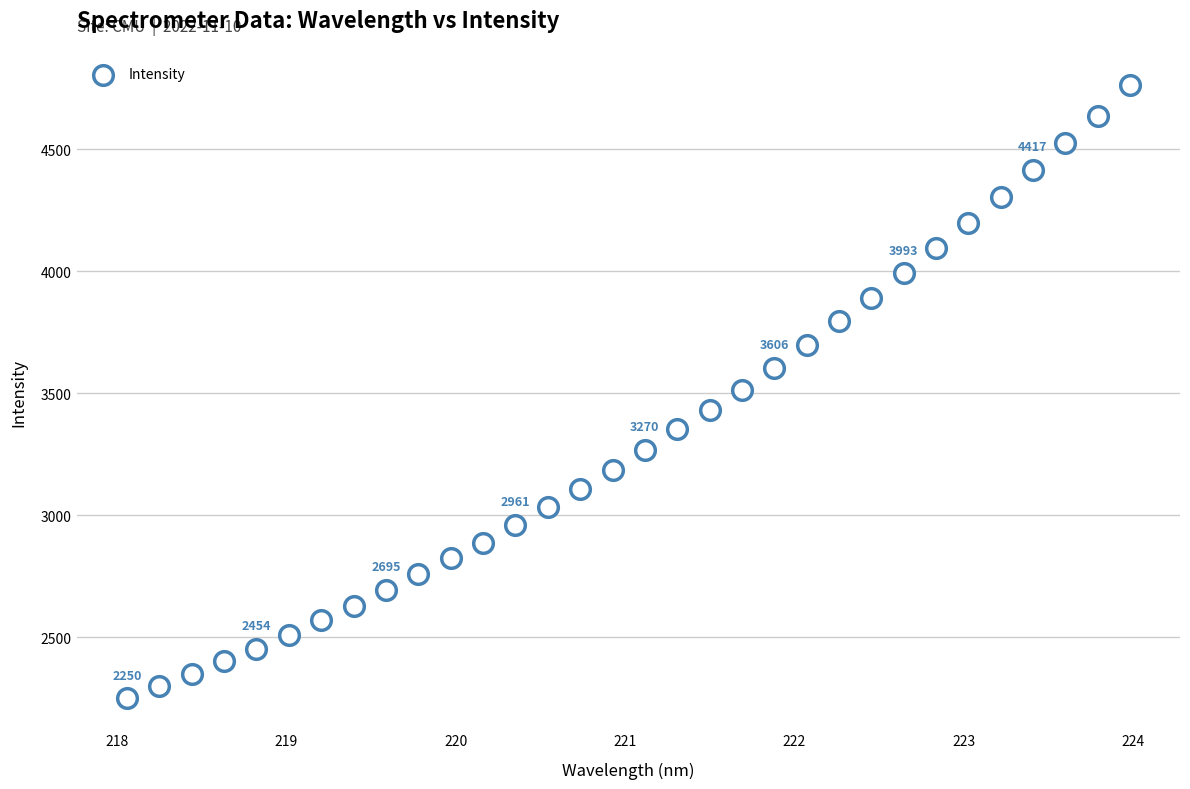

What is the range of X values (max minus min)?

5.9